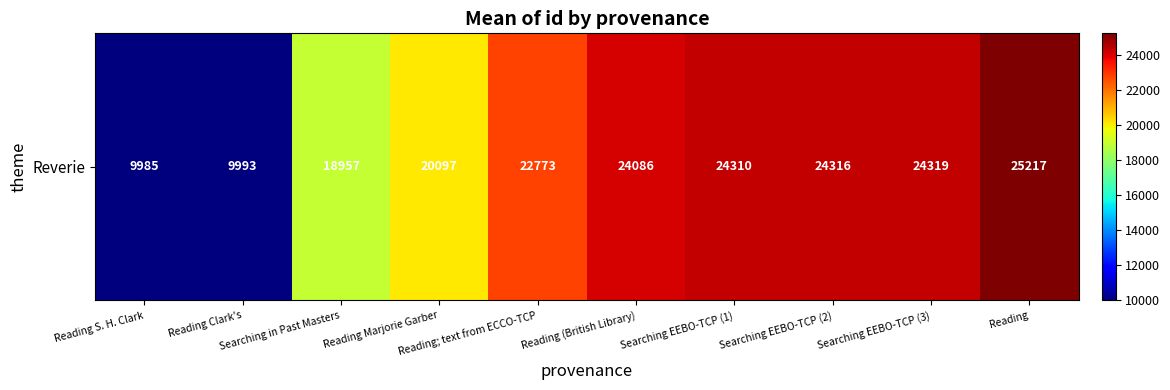

At which category does the chart reach its minimum across all series?

Reading S. H. Clark